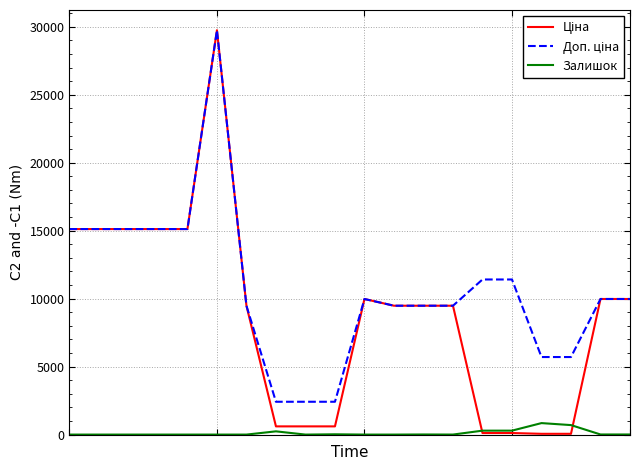

True or false: Доп. ціна and Залишок cross at least once.

False